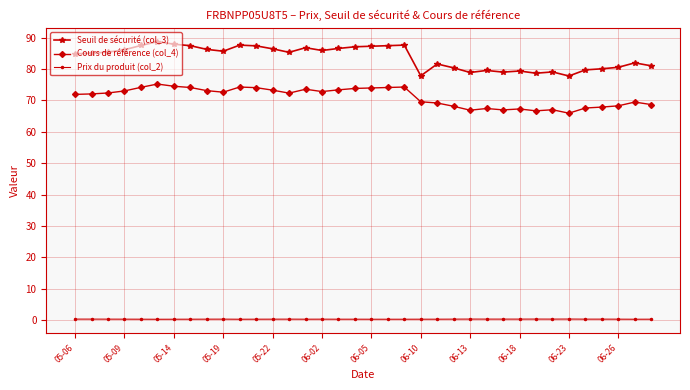

Which series has the largest range (max minus min)?

Seuil de sécurité (col_3)